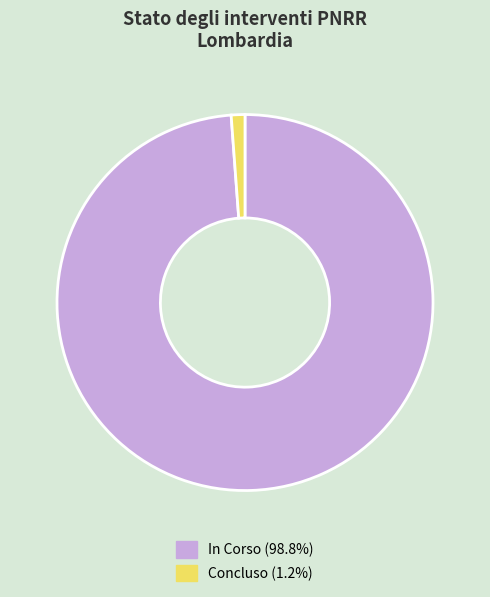

Does In Corso (98.8%) represent more than half of the total?

Yes